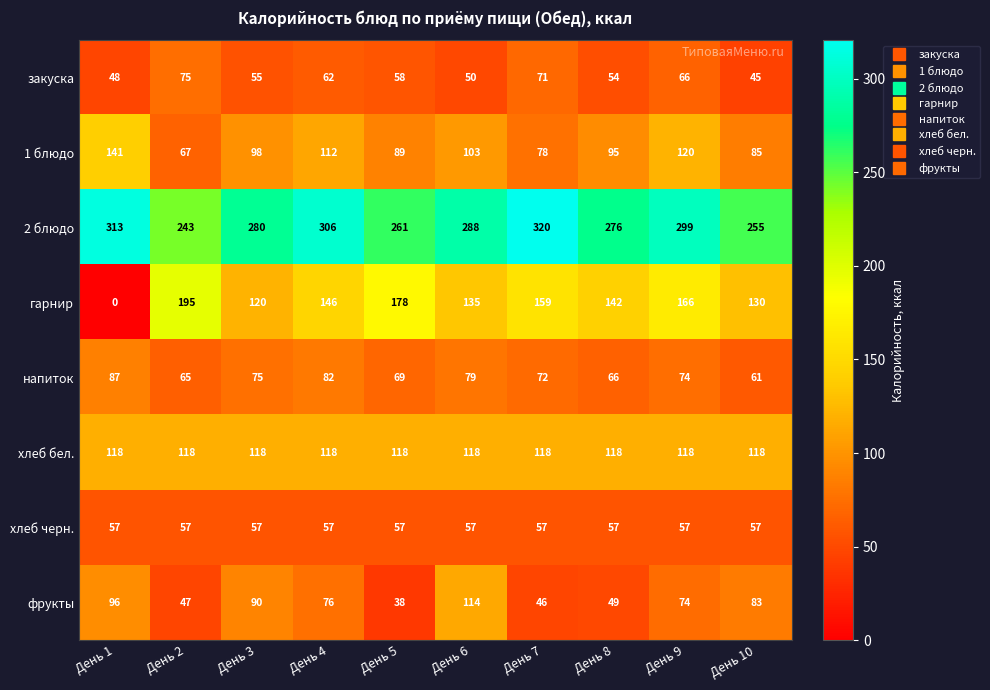

What is the spread (max minus min) of values at День 6?

238